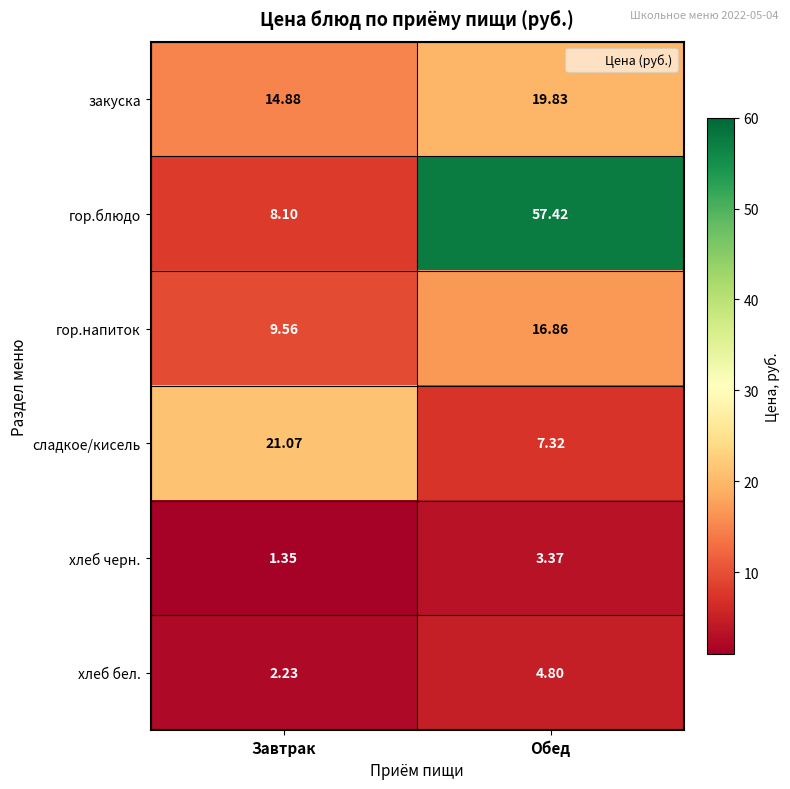

At how many categories does at least one series exceed 36?

1